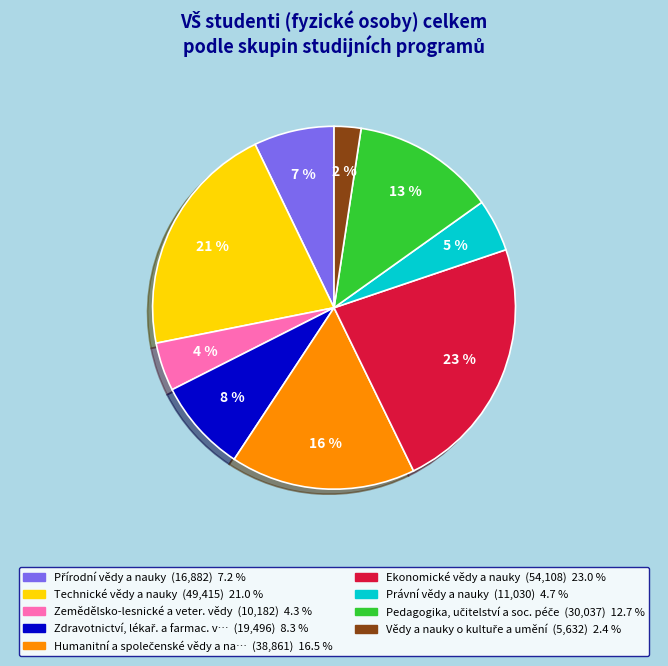

To the nearest percent, what is the average slice percentage?

11%